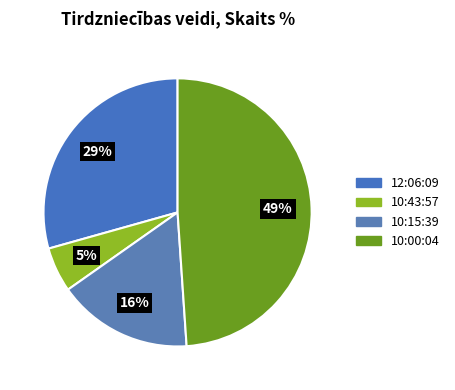

How many segments does this pie chart have?

4